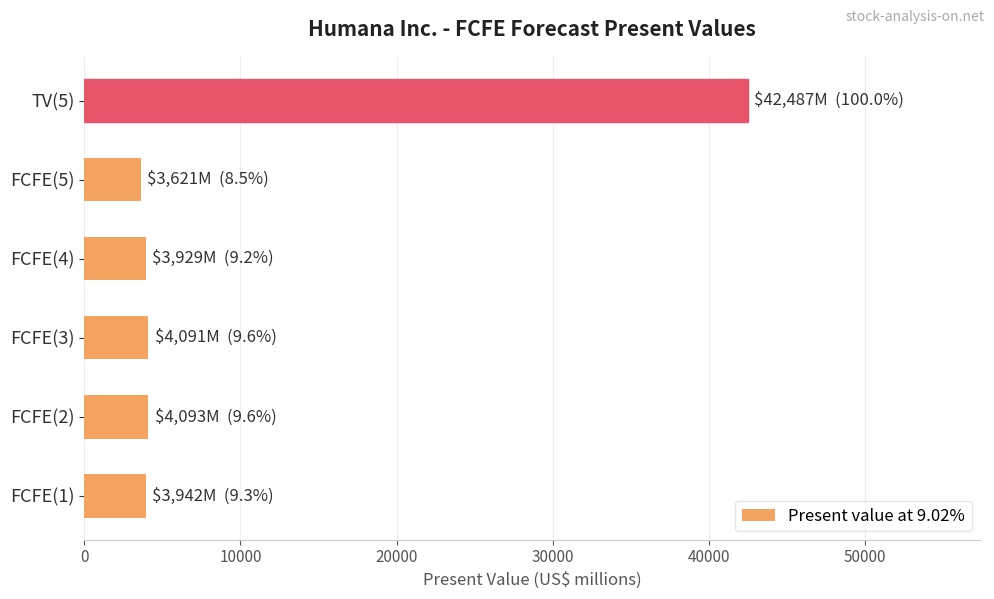

What is the greatest value displayed?

42487